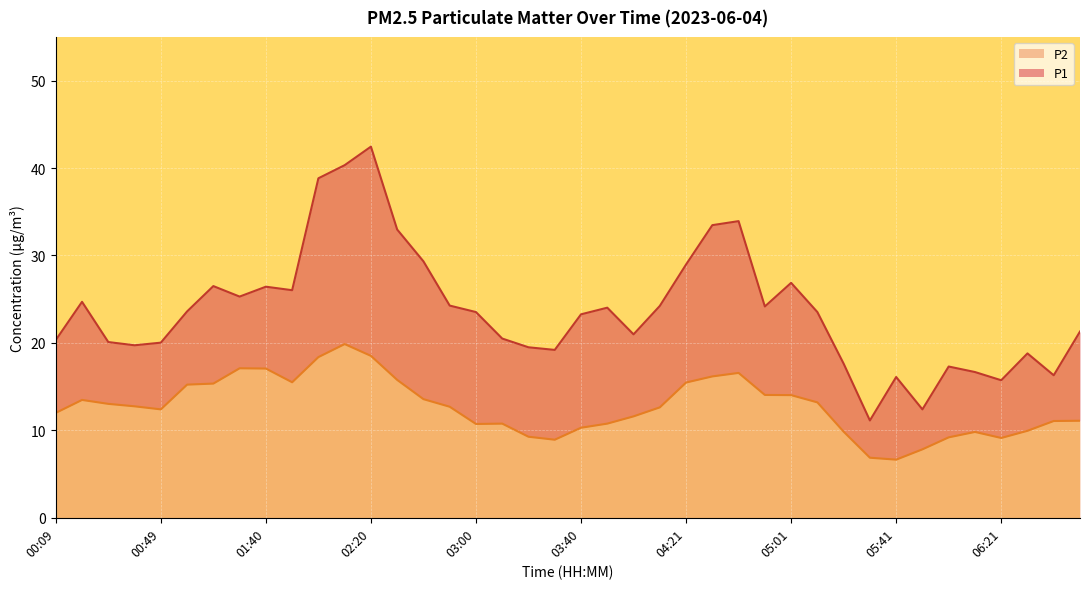

Is the value of P2 at 04:41 greater than the value of P1 at 04:11?

No